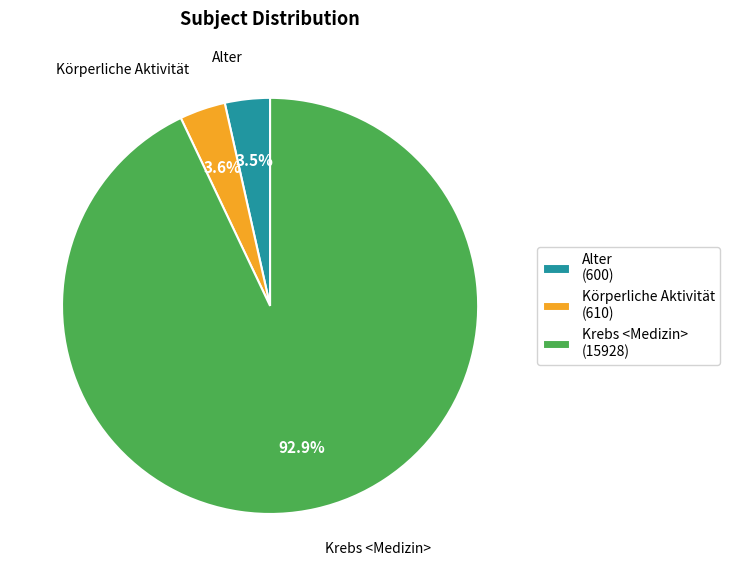

What is the ratio of the value at Alter to the value at Körperliche Aktivität?

1.0